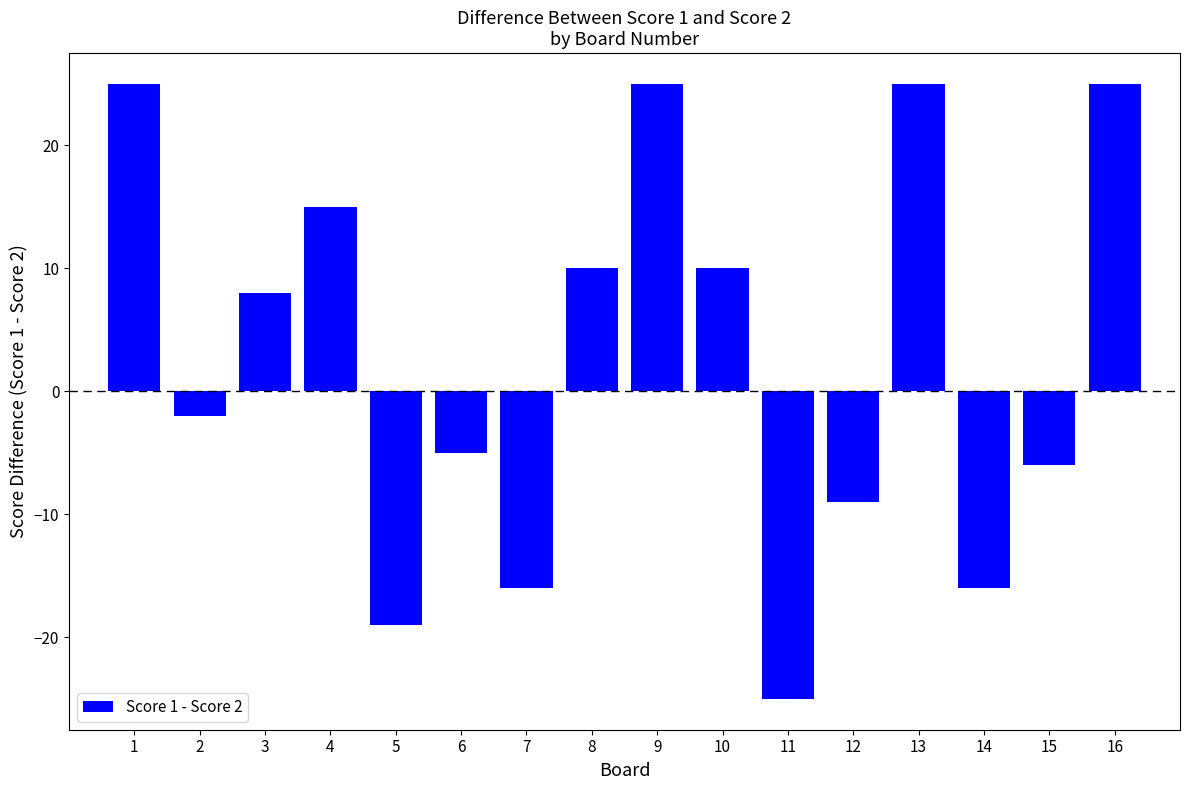

At which category does the chart reach its minimum across all series?

11